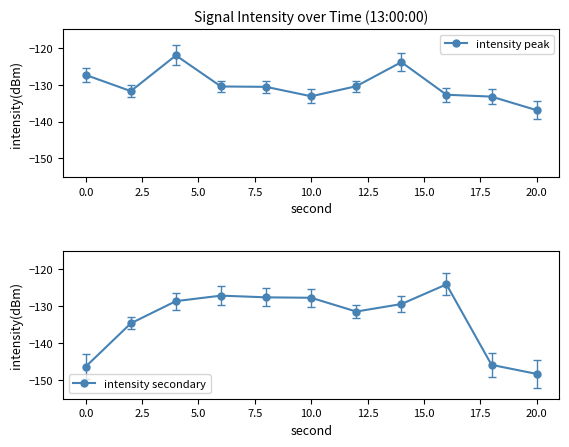

What are all the series names shown in the legend?

intensity peak, intensity secondary